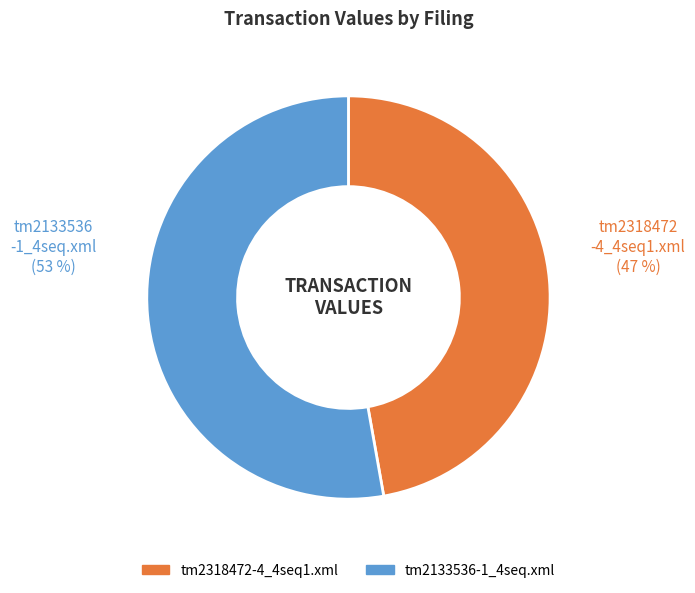

Do tm2133536-1_4seq.xml and tm2318472-4_4seq1.xml together represent more than half of the pie?

Yes